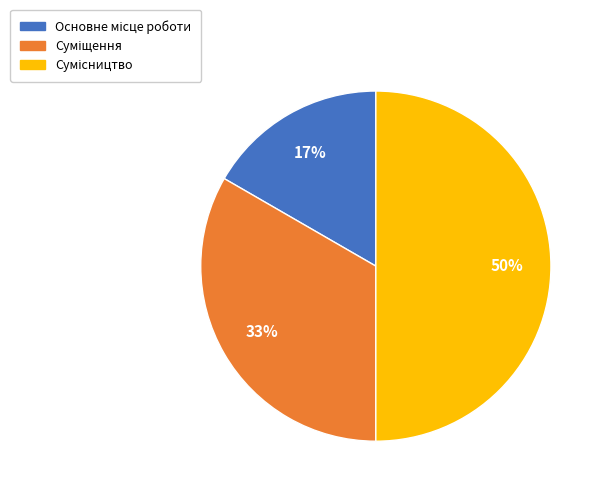

To the nearest percent, what is the difference between the largest and smallest slice percentages?

33%